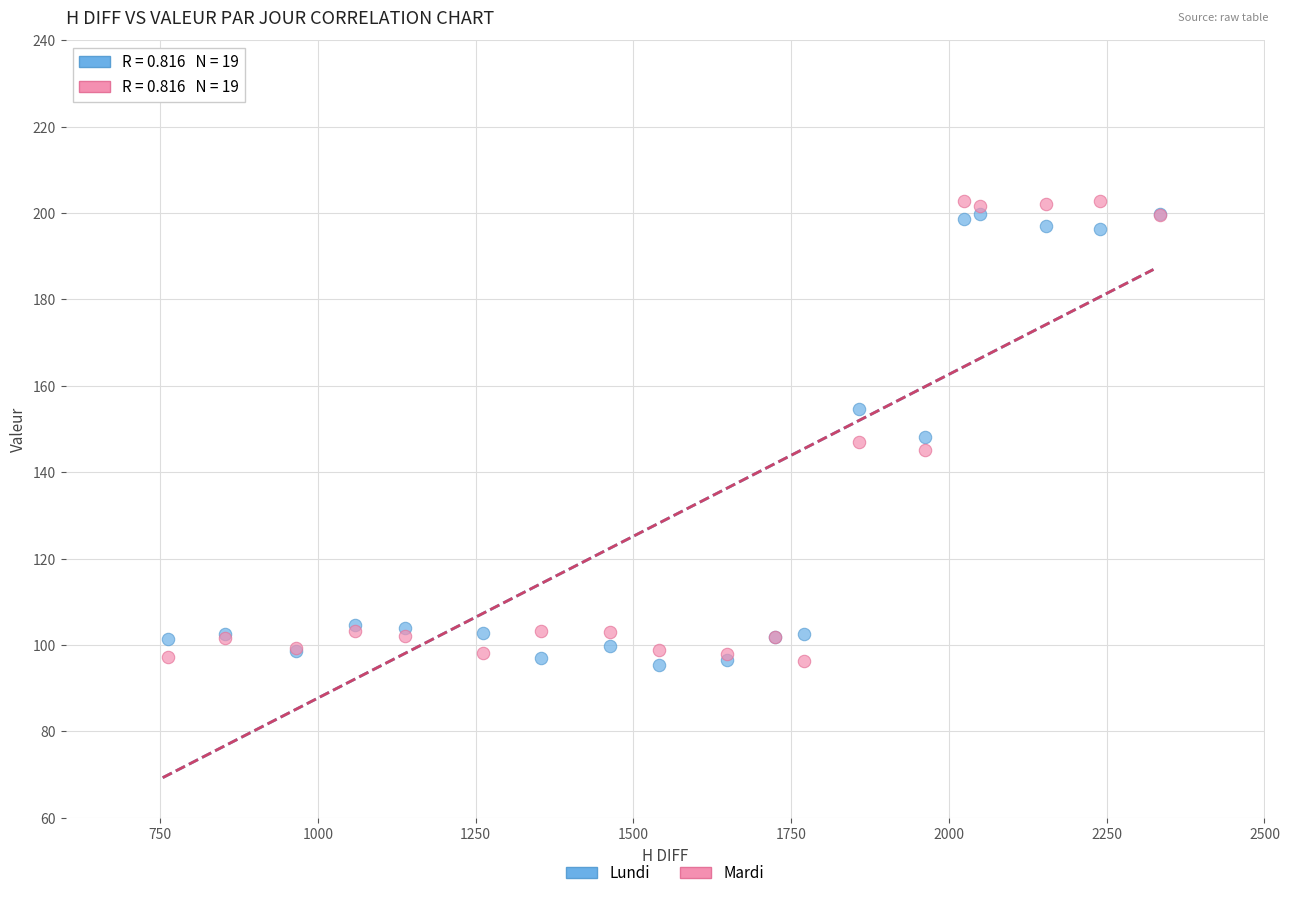

What are all the series names shown in the legend?

Lundi, Mardi